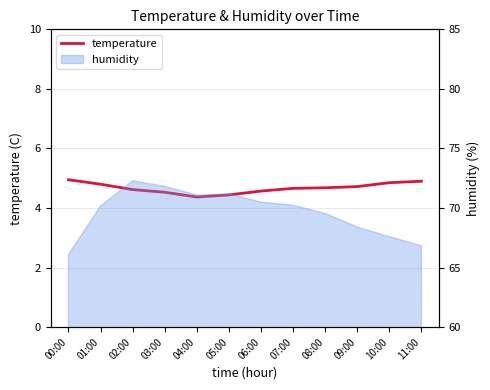

What position from the left is 11:00?

12